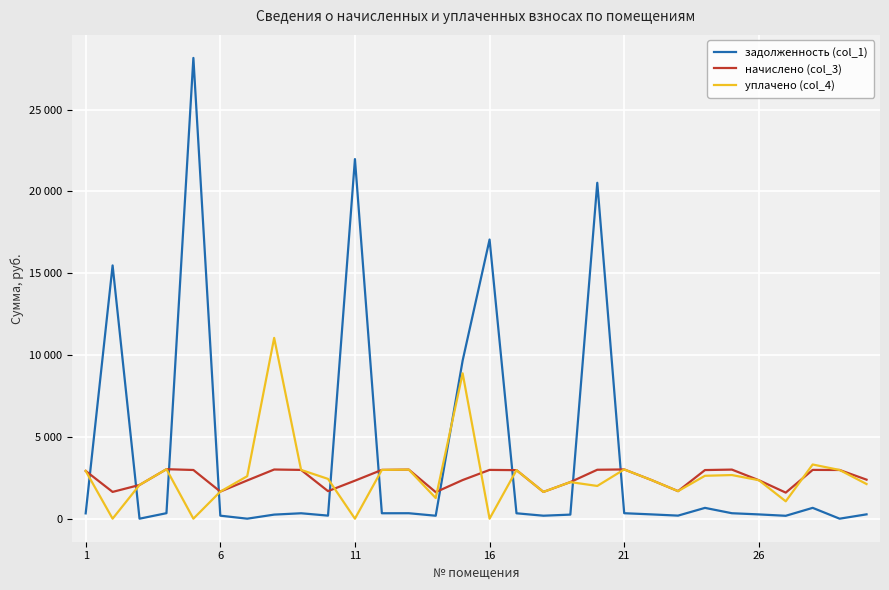

Which series has the largest range (max minus min)?

задолженность (col_1)